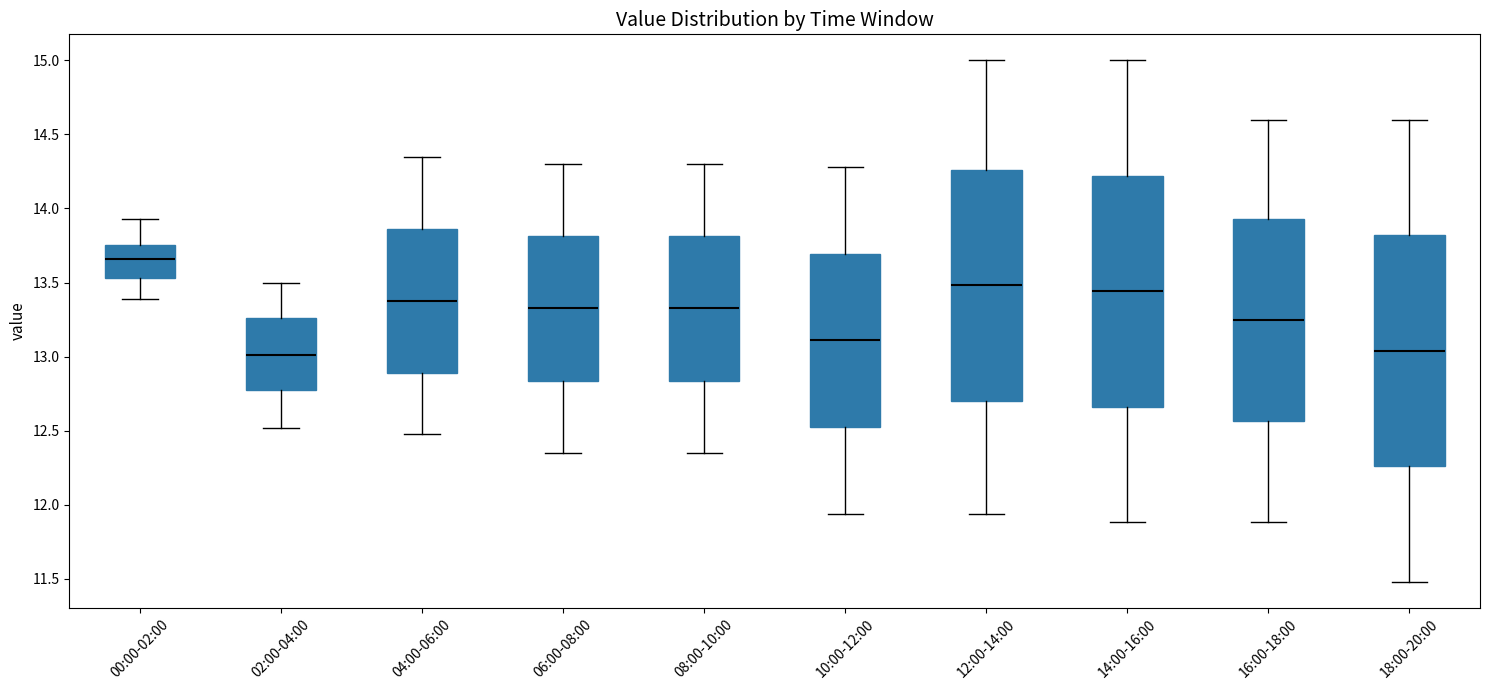

Reading left to right, read every box against the y-axis: the position of its median line, the range the box covers, and the ends of its whiskers. The values are not printed on the chart, so give them approximately, as read against the axis.

00:00-02:00: median 13.65, box 13.55 to 13.75, whiskers 13.40 to 13.95
02:00-04:00: median 13.00, box 12.75 to 13.25, whiskers 12.50 to 13.50
04:00-06:00: median 13.40, box 12.90 to 13.85, whiskers 12.50 to 14.35
06:00-08:00: median 13.35, box 12.85 to 13.80, whiskers 12.35 to 14.30
08:00-10:00: median 13.35, box 12.85 to 13.80, whiskers 12.35 to 14.30
10:00-12:00: median 13.10, box 12.55 to 13.70, whiskers 11.95 to 14.30
12:00-14:00: median 13.50, box 12.70 to 14.25, whiskers 11.95 to 15.00
14:00-16:00: median 13.45, box 12.65 to 14.20, whiskers 11.90 to 15.00
16:00-18:00: median 13.25, box 12.55 to 13.95, whiskers 11.90 to 14.60
18:00-20:00: median 13.05, box 12.25 to 13.80, whiskers 11.50 to 14.60